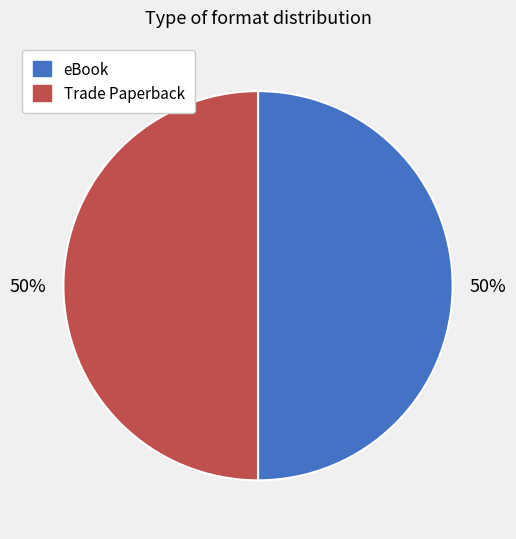

Count the number of slices in the pie.

2